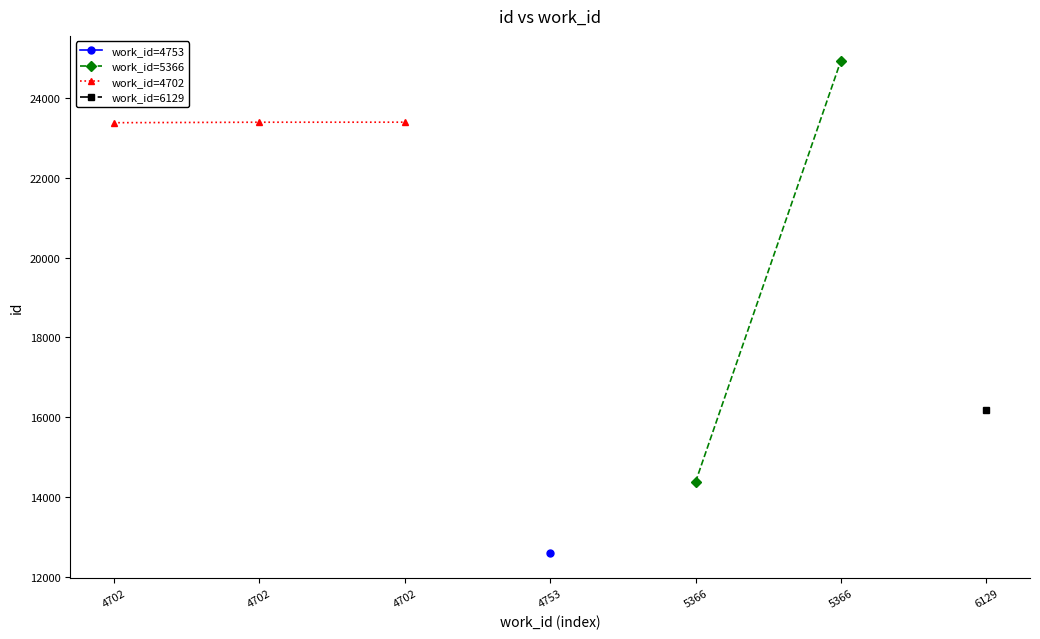

What is the minimum value shown in the chart?

12599